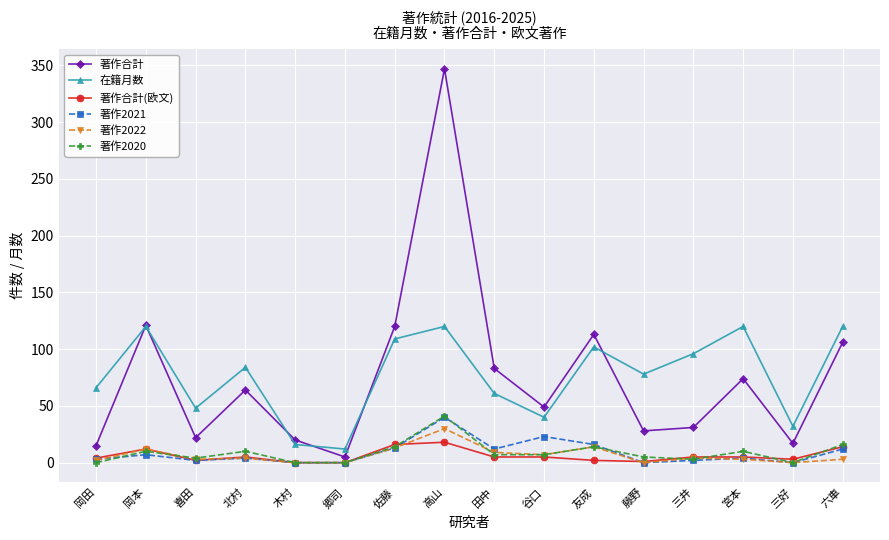

What is the spread (max minus min) of values at 高山?

329